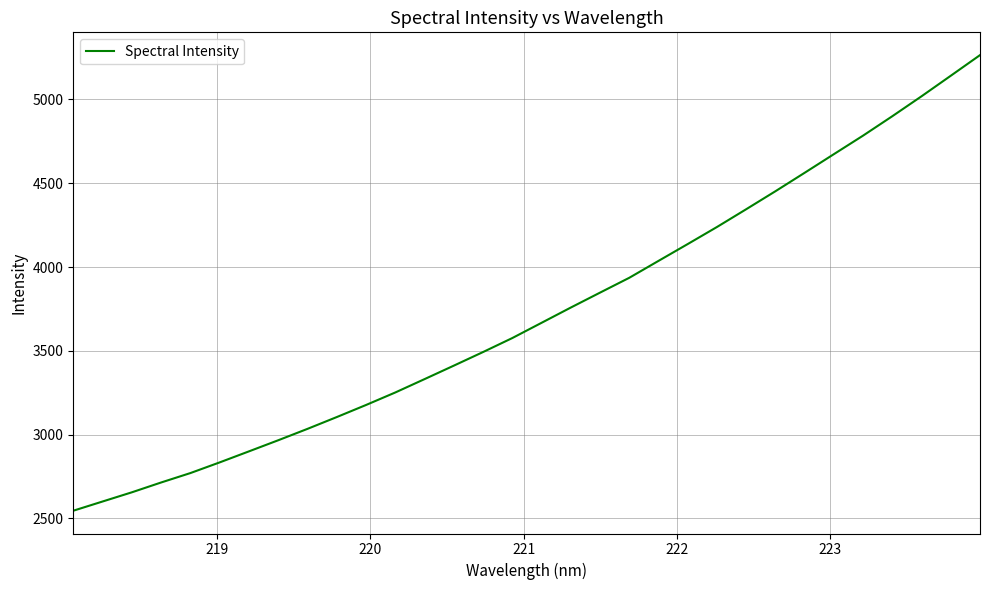

What is the greatest value displayed?

5264.8